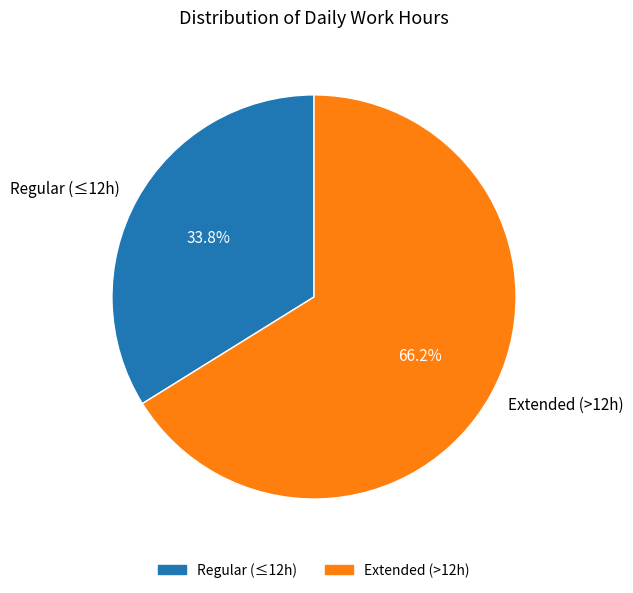

Is there any slice that represents more than half of the pie?

Yes